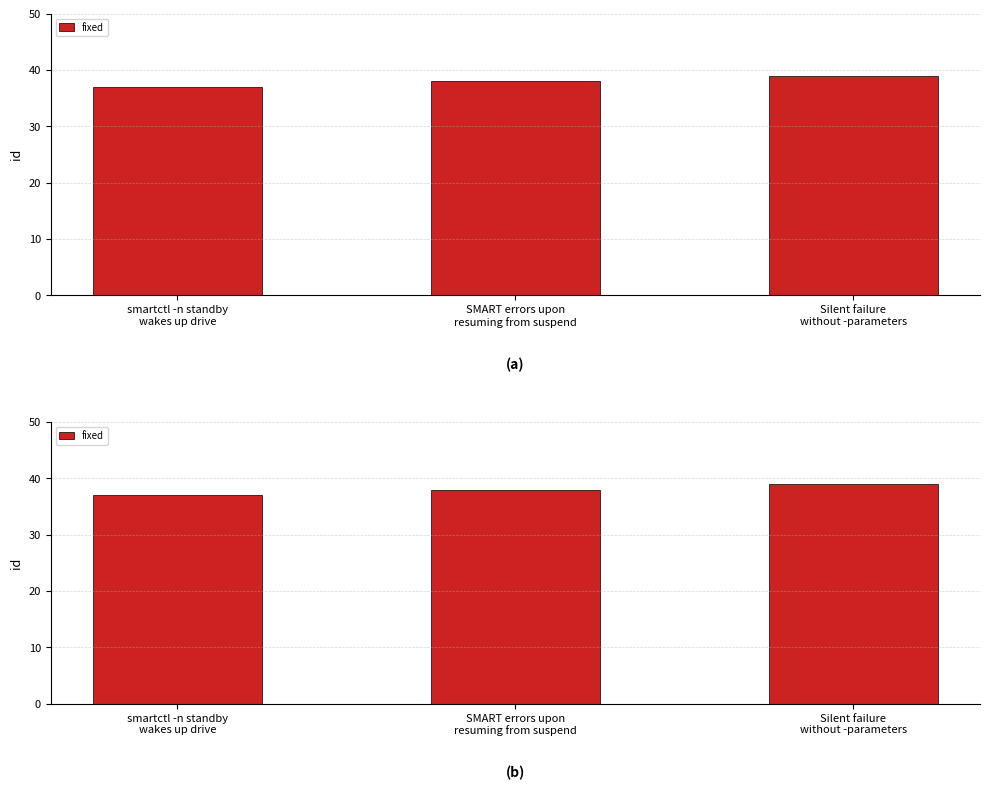

Which has a higher value, SMART errors upon
resuming from suspend or Silent failure
without -parameters?

Silent failure
without -parameters